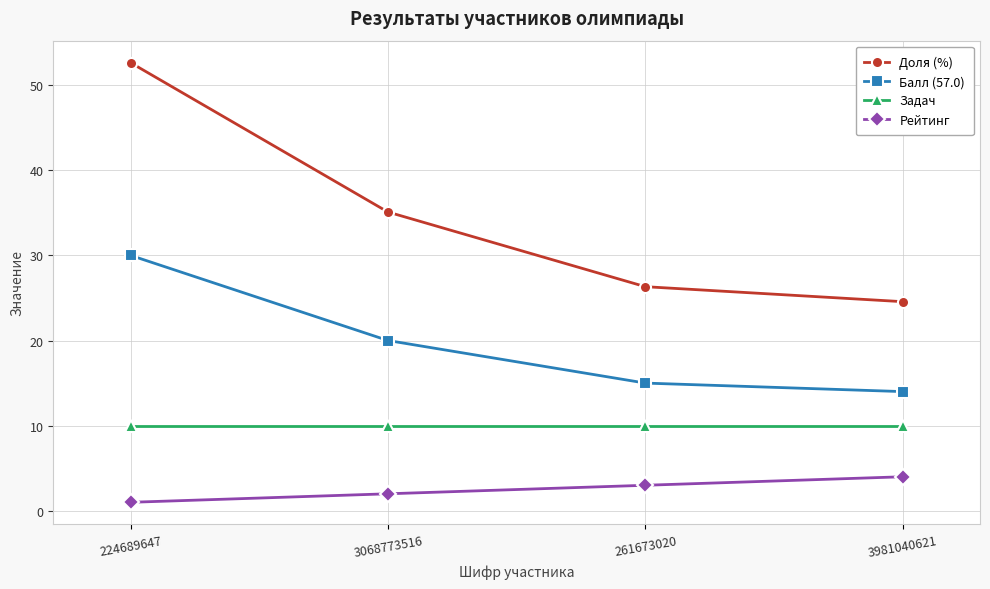

Reading right to left, extract all data points from this chart.

Доля (%): 3981040621=24.6	261673020=26.3	3068773516=35.1	224689647=52.6
Балл (57.0): 3981040621=14.0	261673020=15.0	3068773516=20.0	224689647=30.0
Задач: 3981040621=10.0	261673020=10.0	3068773516=10.0	224689647=10.0
Рейтинг: 3981040621=4.0	261673020=3.0	3068773516=2.0	224689647=1.0